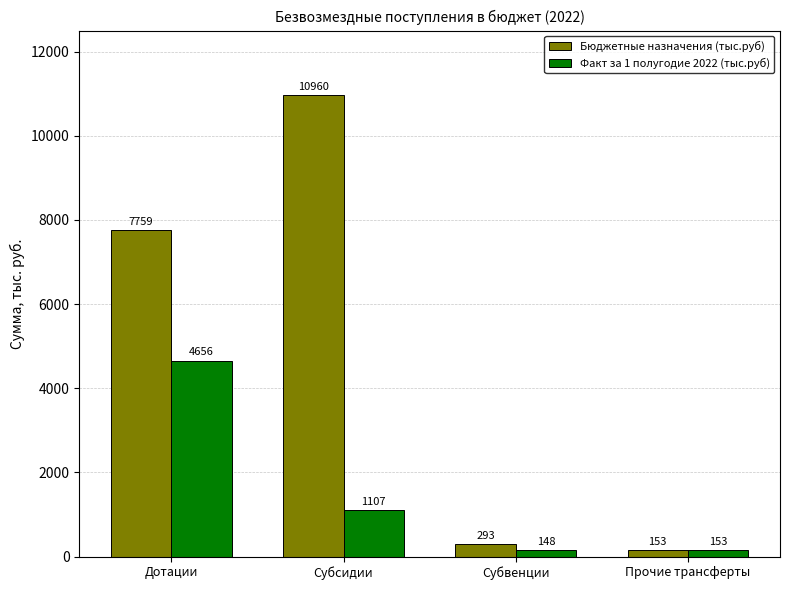

The value of Бюджетные назначения (тыс.руб) at Субсидии is 10959.9. True or false?

True